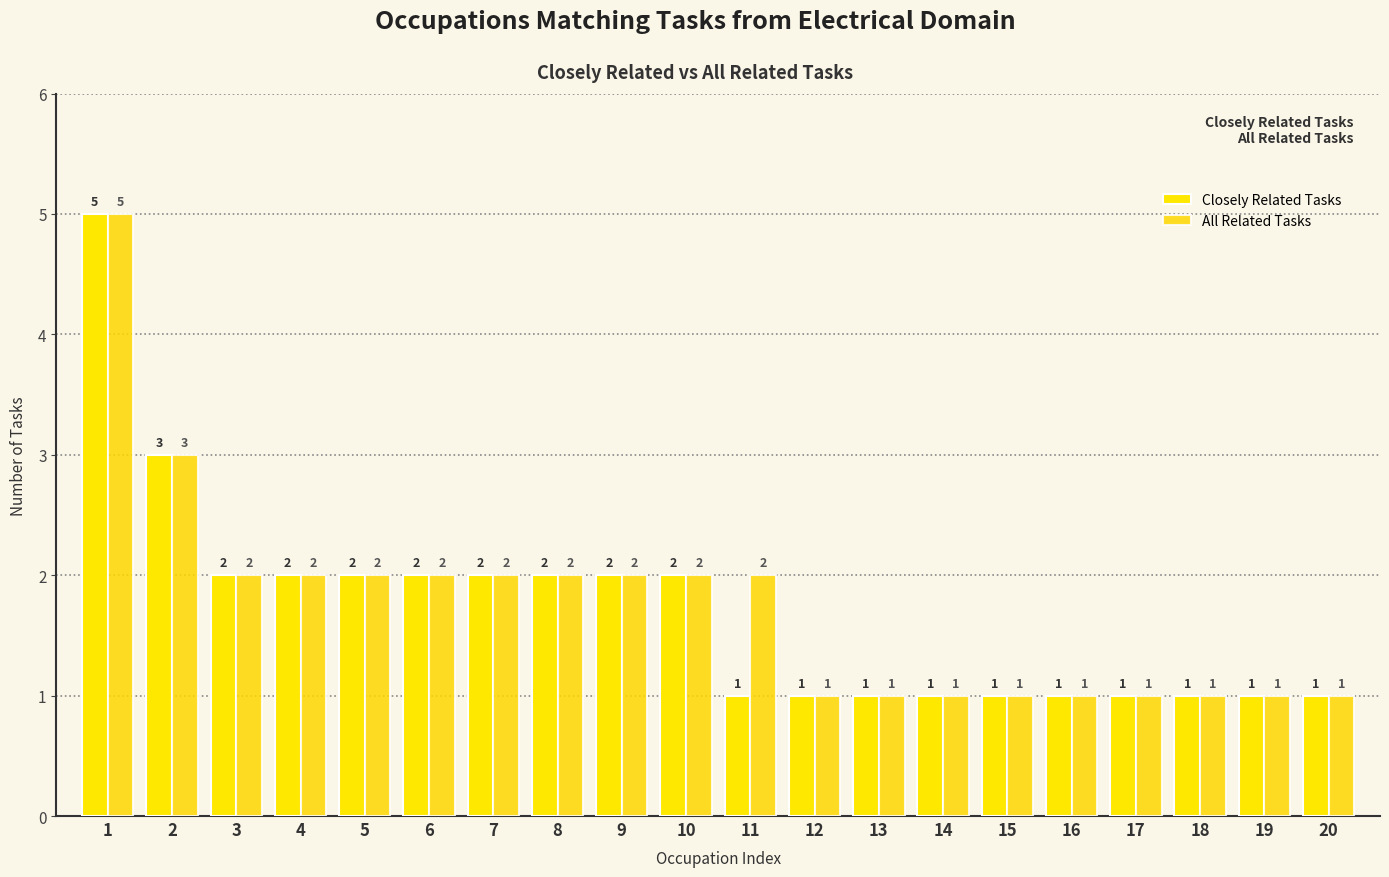

Reading left to right, what are all the values shown in this chart?

Closely Related Tasks: 1=5	2=3	3=2	4=2	5=2	6=2	7=2	8=2	9=2	10=2	11=1	12=1	13=1	14=1	15=1	16=1	17=1	18=1	19=1	20=1
All Related Tasks: 1=5	2=3	3=2	4=2	5=2	6=2	7=2	8=2	9=2	10=2	11=2	12=1	13=1	14=1	15=1	16=1	17=1	18=1	19=1	20=1